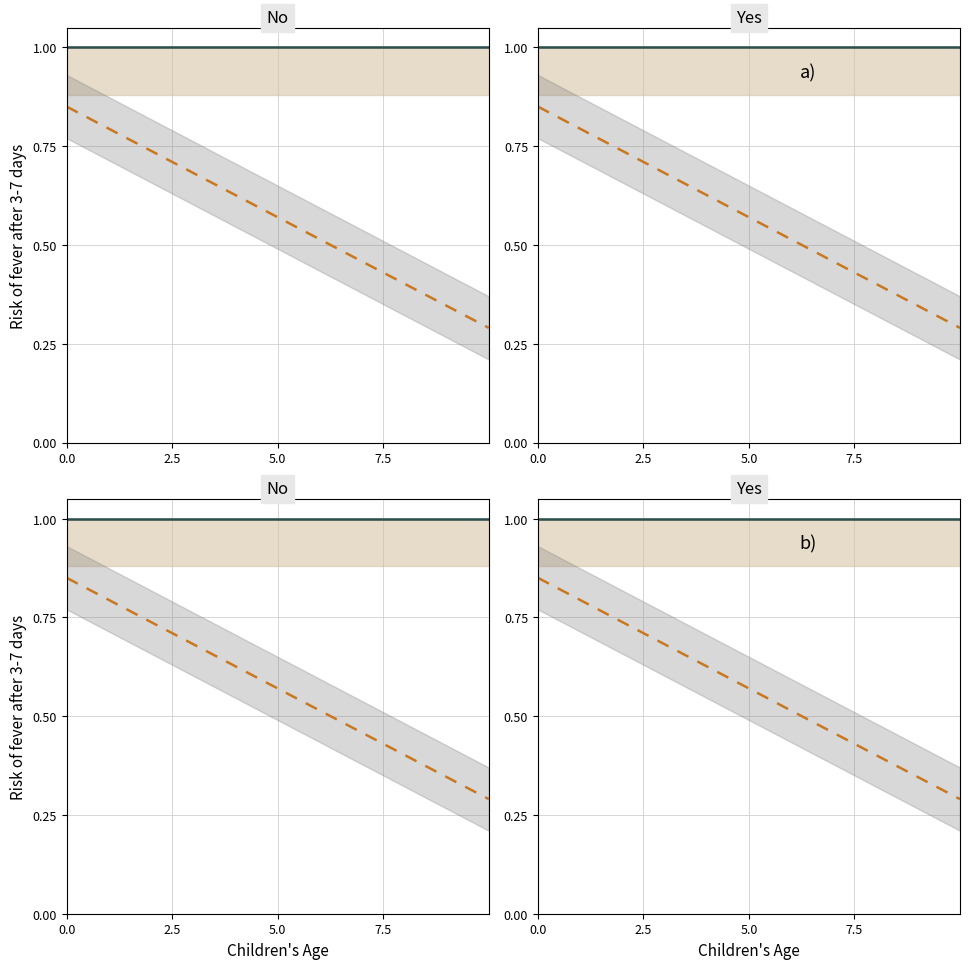

Reading left to right, transcribe all the data shown in this chart.

Среднее значение: 1.0	1.0	1.0	1.0	1.0	1.0	1.0	1.0	1.0	1.0	1.0	1.0	1.0	1.0	1.0	1.0	1.0	1.0	1.0	1.0	1.0	1.0	1.0	1.0	1.0	1.0	1.0	1.0	1.0
Нижняя граница: 0.8	0.8	0.8	0.8	0.8	0.8	0.7	0.7	0.7	0.7	0.6	0.6	0.6	0.6	0.6	0.6	0.5	0.5	0.5	0.5	0.4	0.4	0.4	0.4	0.4	0.3	0.3	0.3	0.3